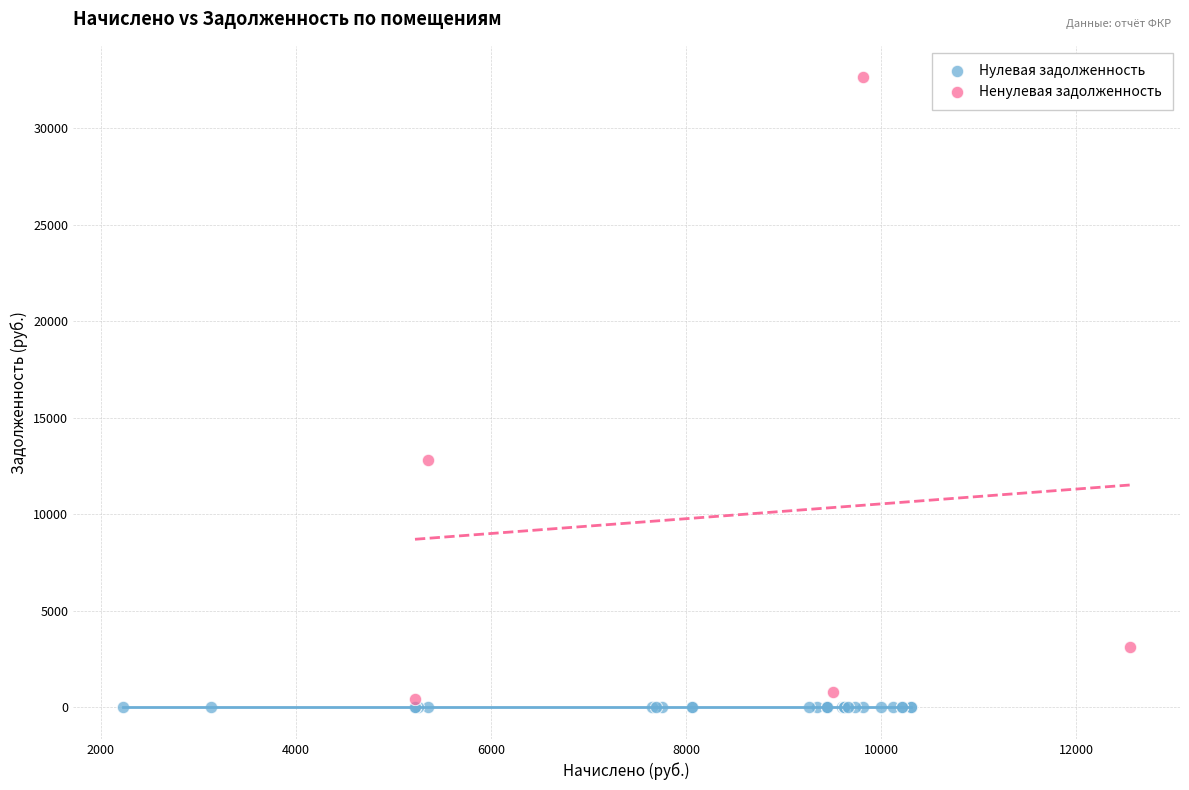

What are all the series names shown in the legend?

Нулевая задолженность, Ненулевая задолженность